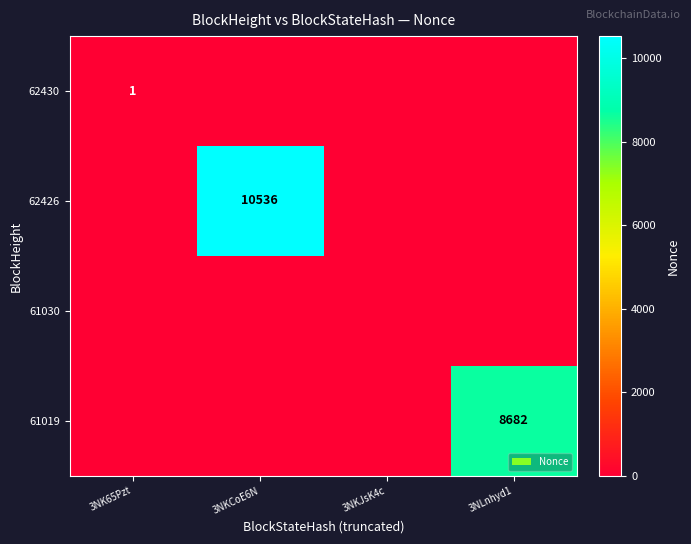

True or false: 62426 has a value of 6812 at 3NKCoE6N.

False